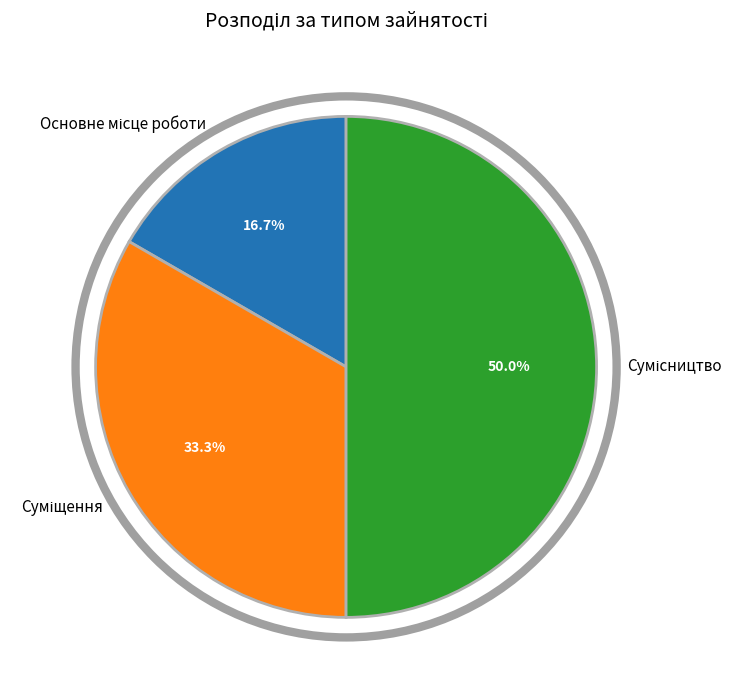

Is Суміщення the majority of the pie?

No